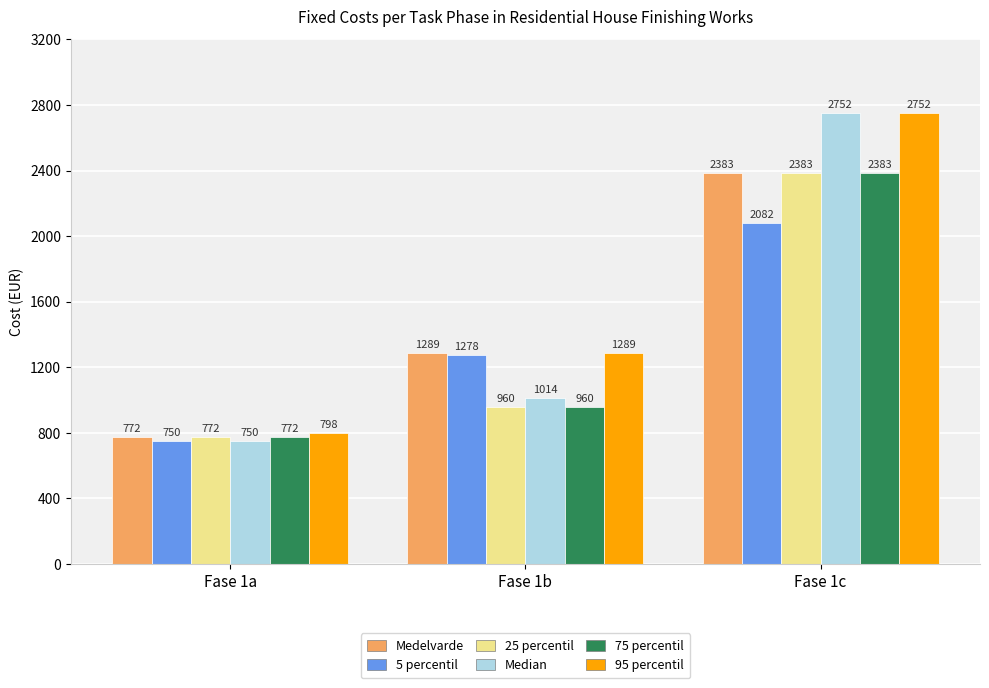

What value does the 25 percentil series have at Fase 1a?

772.5